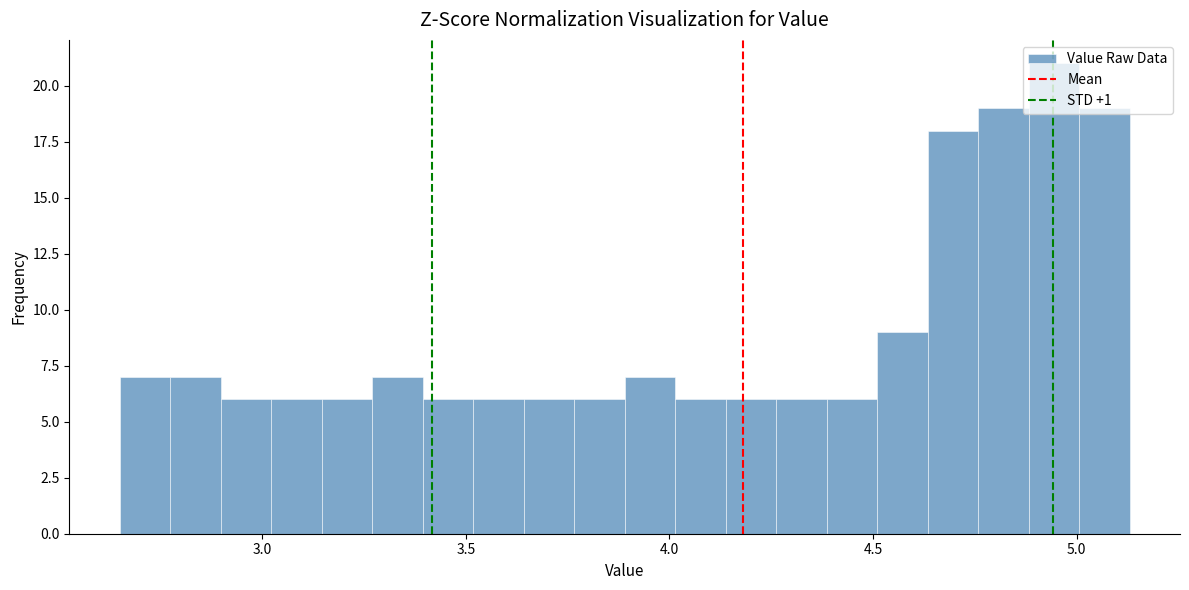

Around what value on the x-axis is the tallest bar? Give the approximate position of its centre, as read against the axis.

4.95